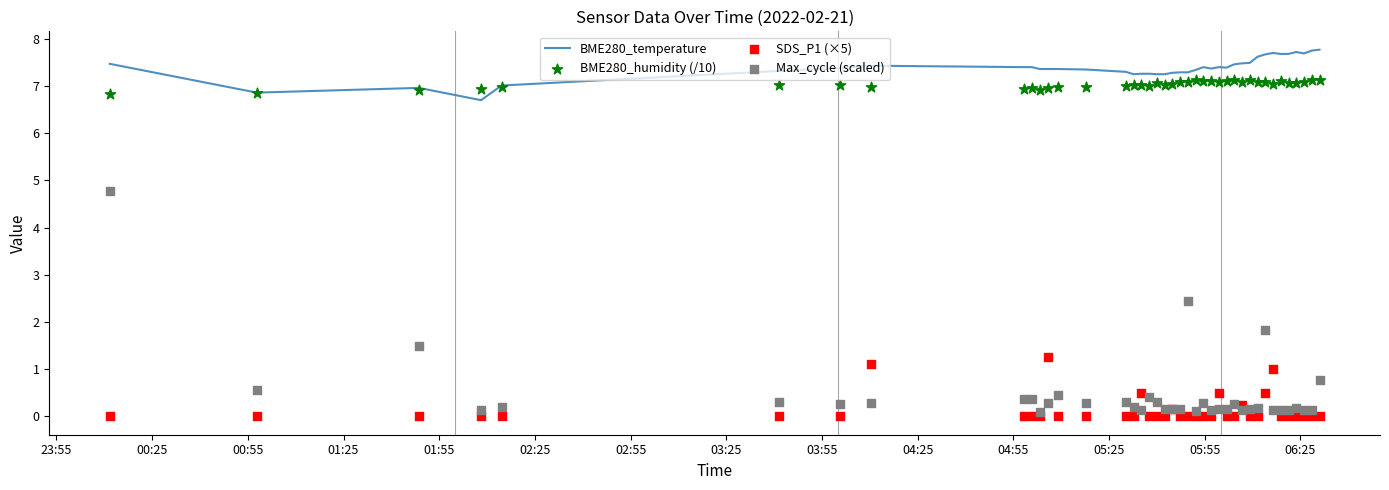

Which series has the largest total across all categories?

BME280_temperature